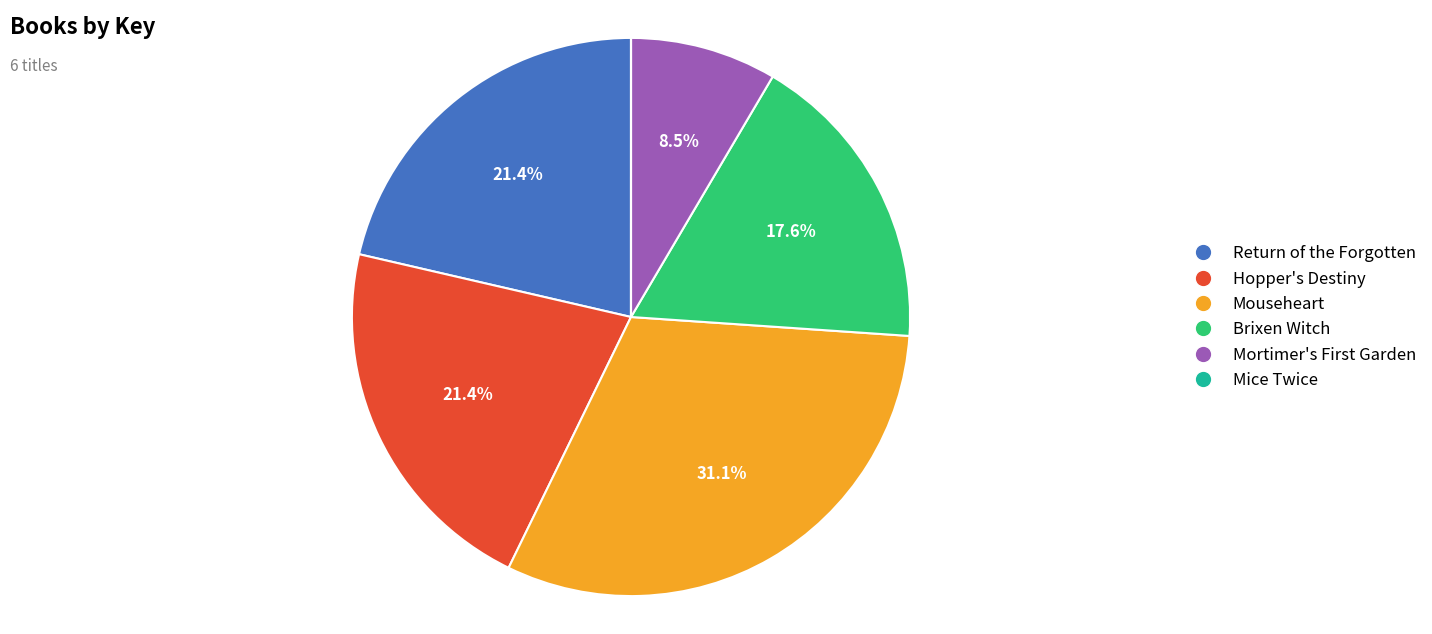

Does any single category account for the majority?

No